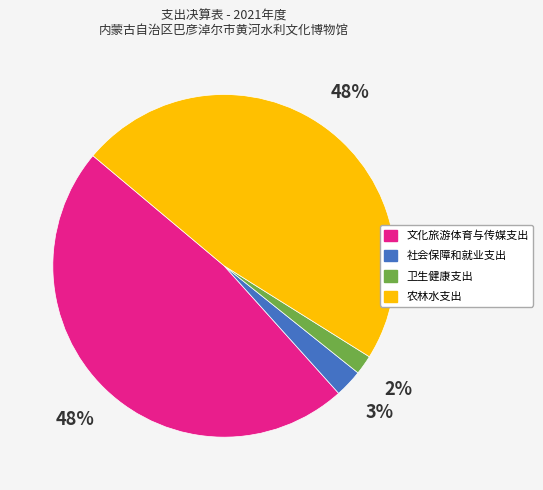

To the nearest percent, what portion does 农林水支出 represent?

48%